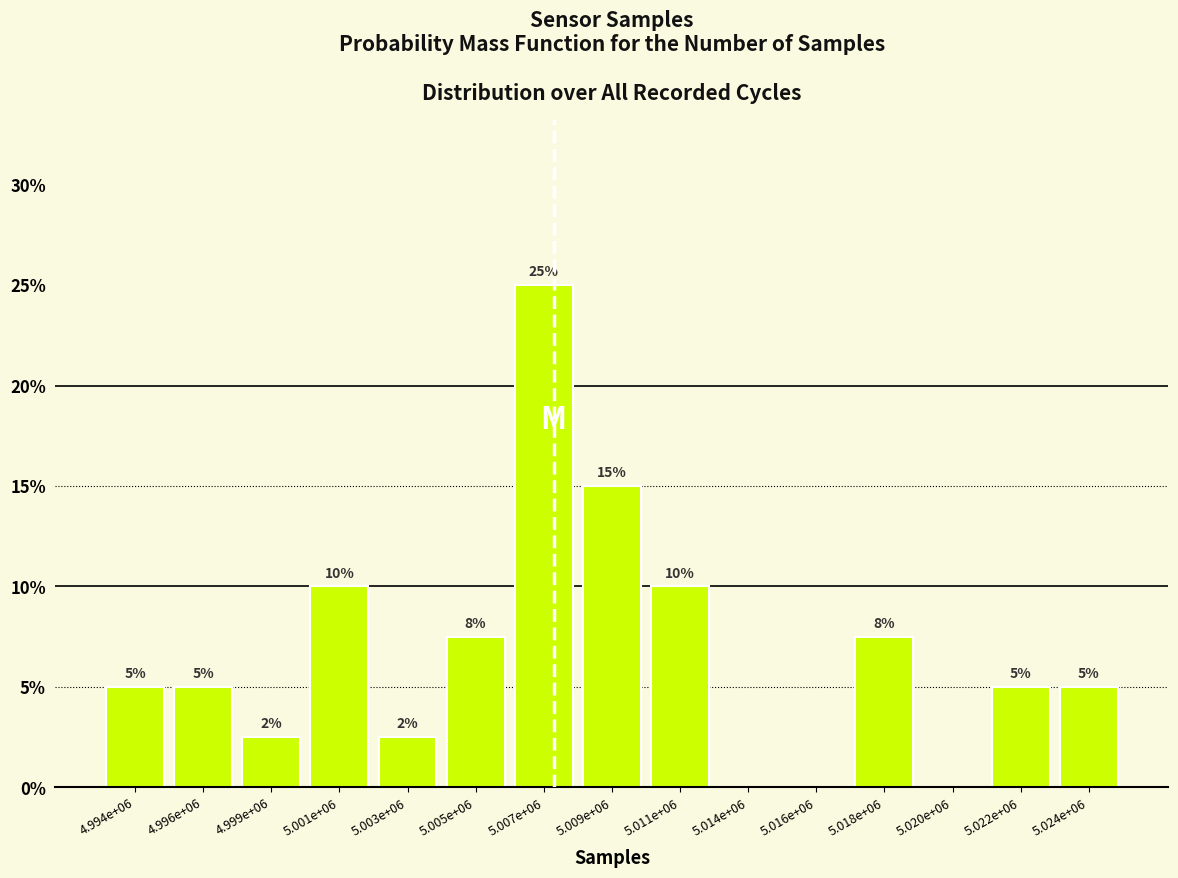

What is the sum of all values?

100.0